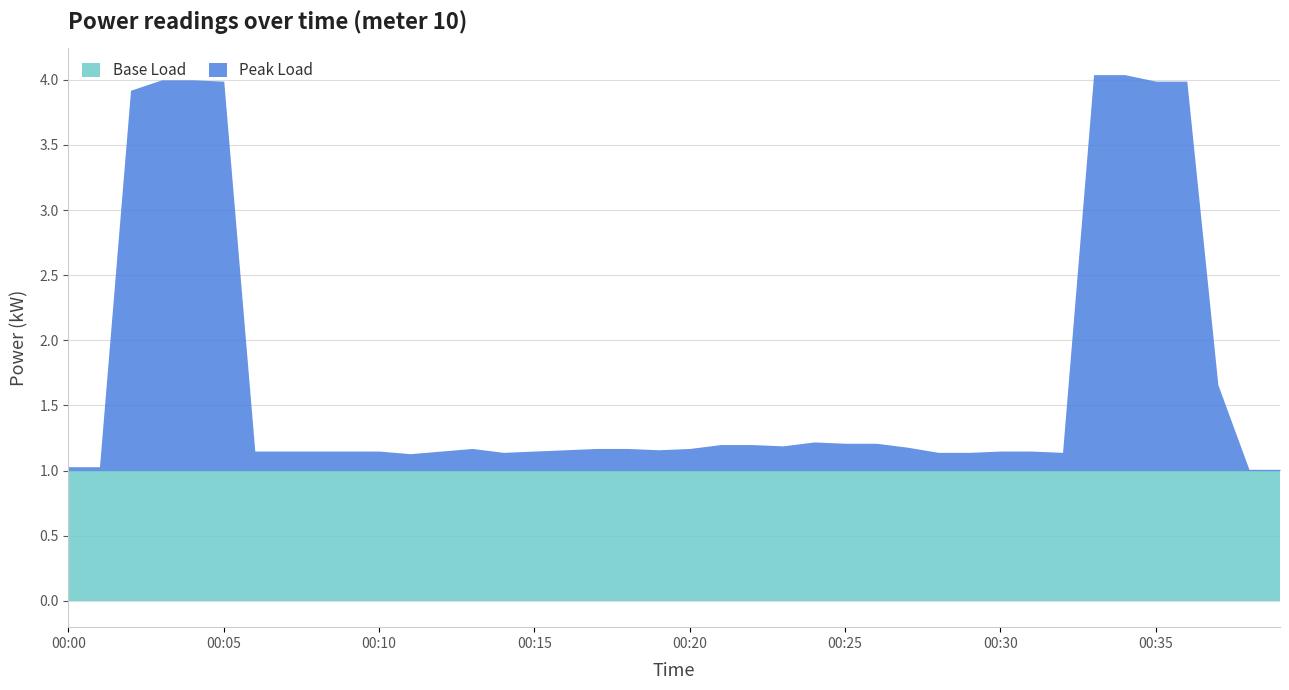

How many distinct data groups are displayed?

1